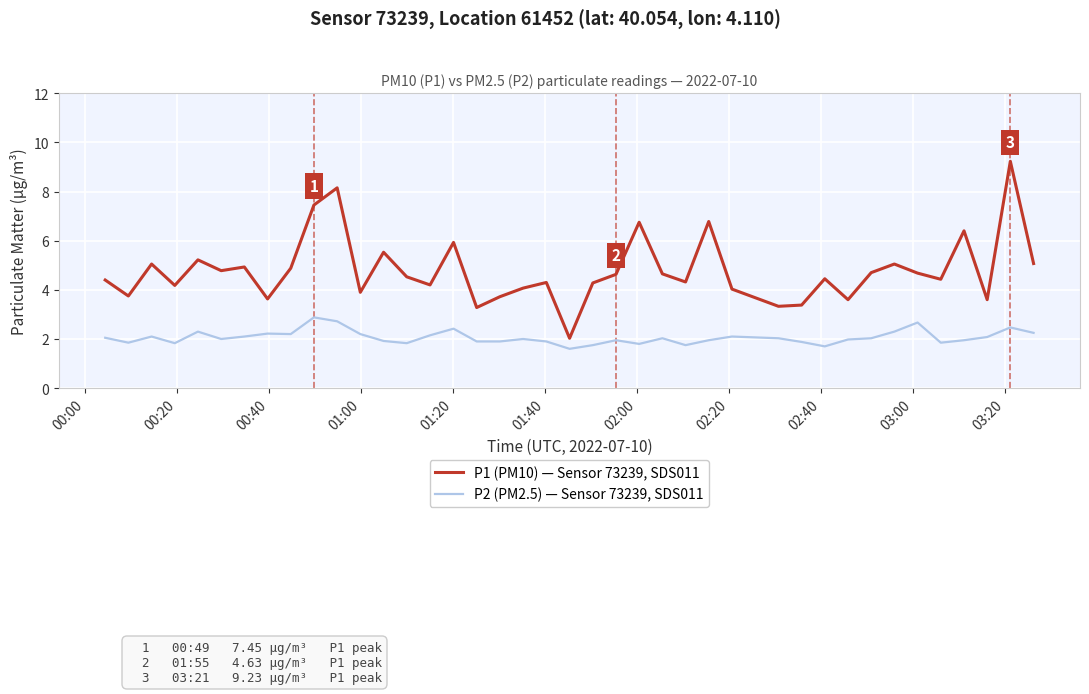

What is the difference between the maximum and minimum values in the P1 (PM10) — Sensor 73239, SDS011 series?

7.2